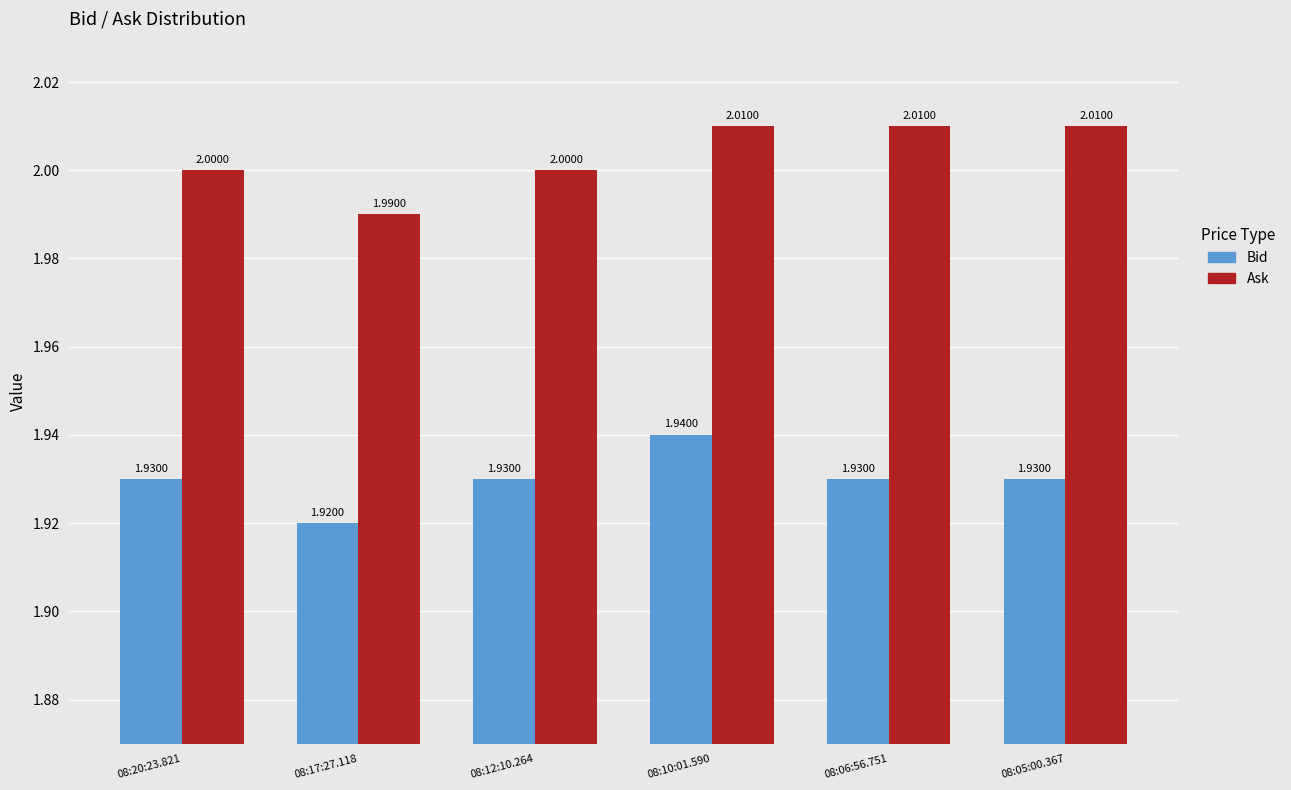

Rank the series by their maximum value, from highest to lowest.

Ask, Bid